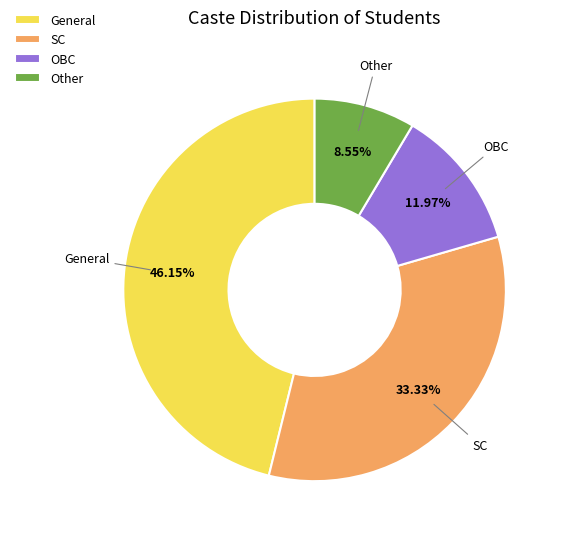

To the nearest percent, what is the difference between the largest and smallest slice percentages?

38%